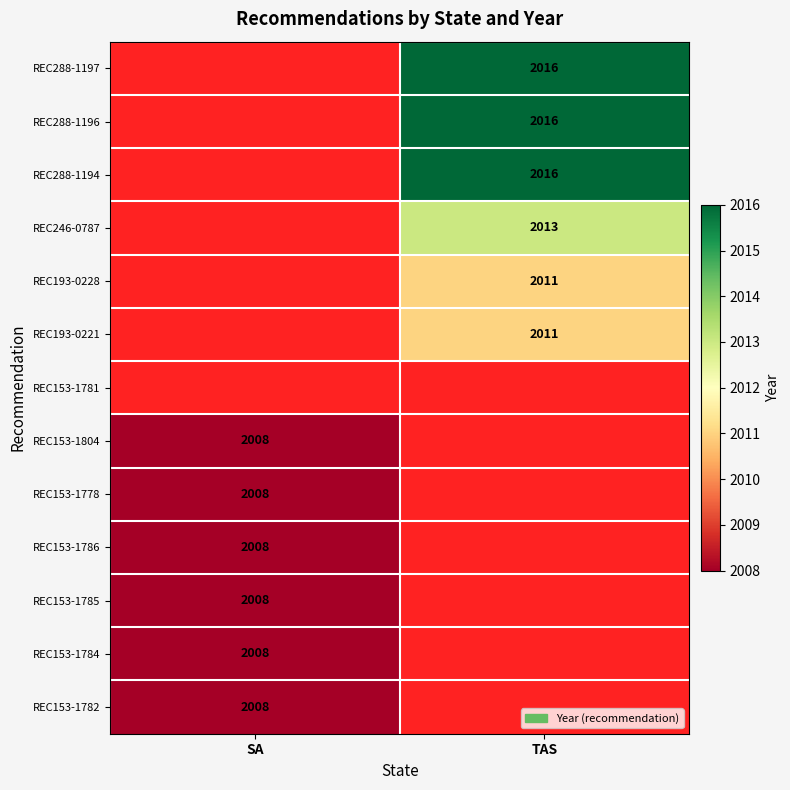

The REC153-1786 series shows 3325 at SA. True or false?

False